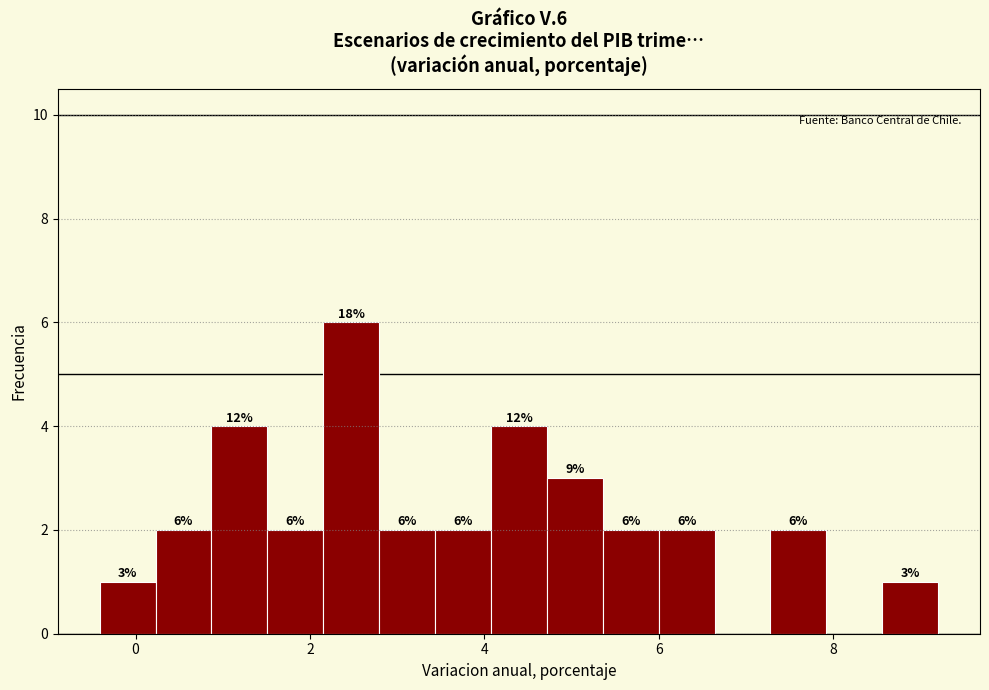

Read against the x-axis, roughly where is the centre of the tallest bar?

2.4